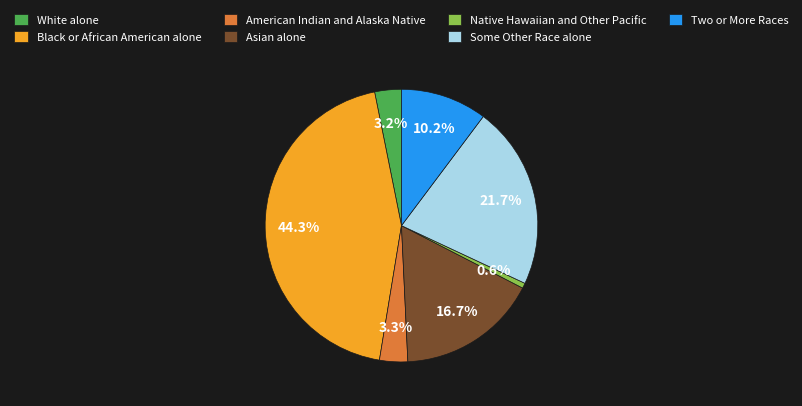

Is there any slice that represents more than half of the pie?

No